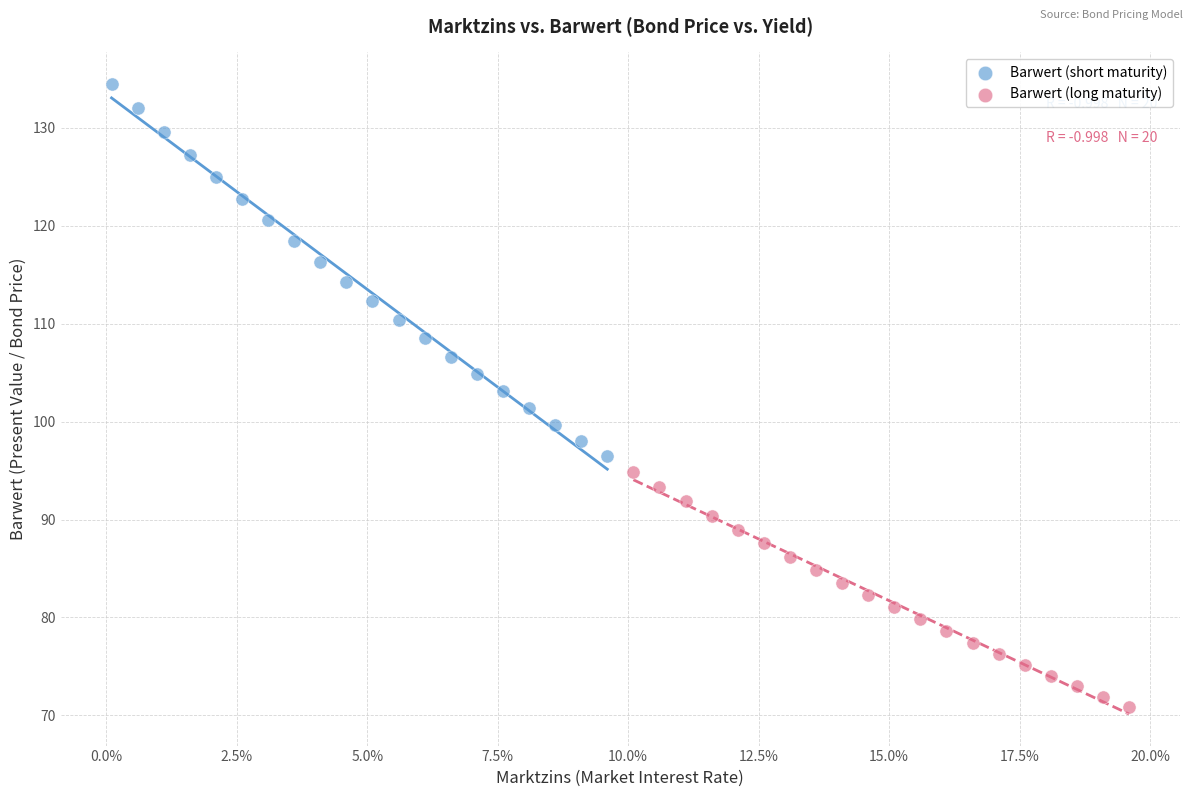

Which series has the largest Y range (max minus min)?

Barwert (short maturity)